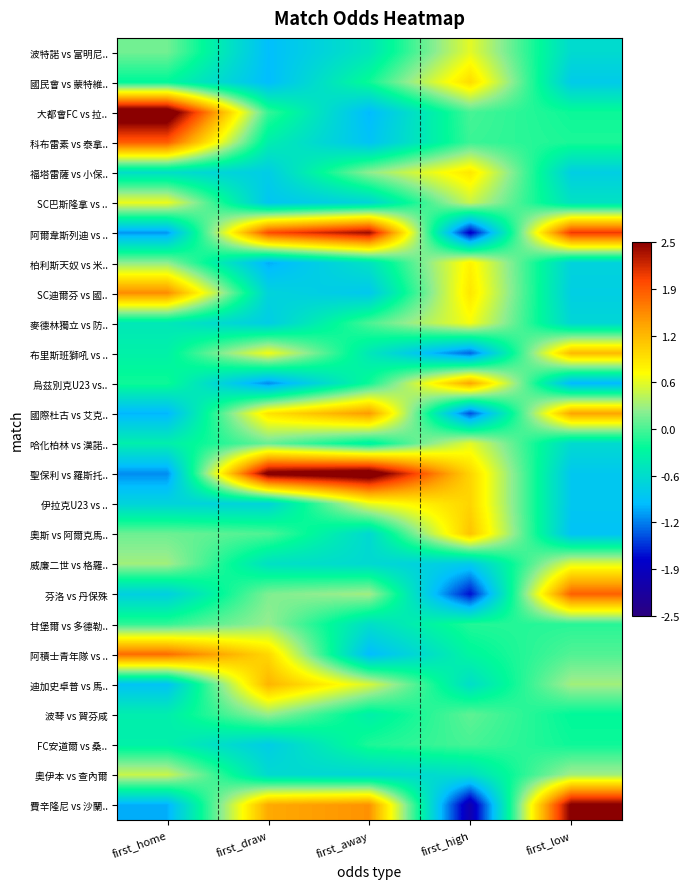

At how many categories does at least one series exceed 0?

5